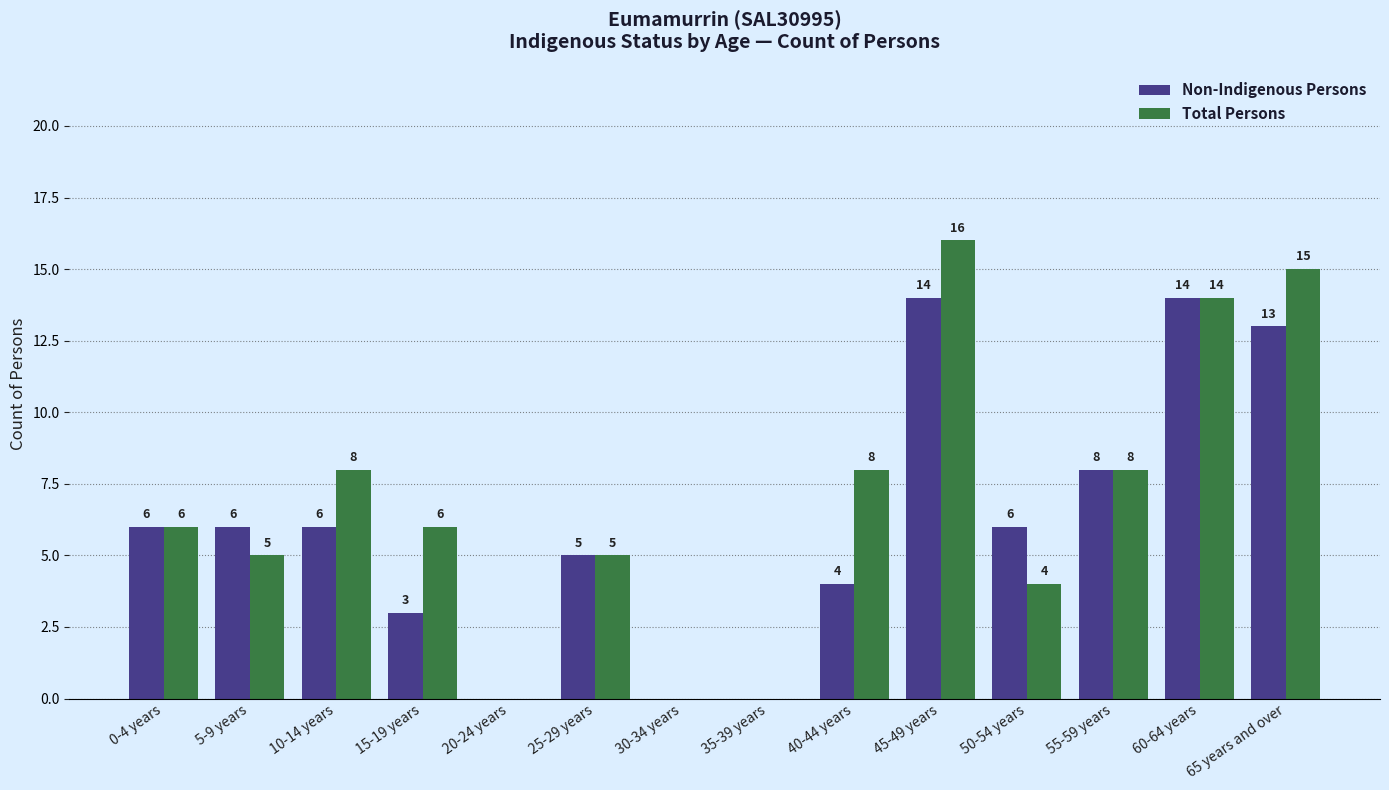

Reading left to right, what are all the values shown in this chart?

Non-Indigenous Persons: 0-4 years=6	5-9 years=6	10-14 years=6	15-19 years=3	20-24 years=0	25-29 years=5	30-34 years=0	35-39 years=0	40-44 years=4	45-49 years=14	50-54 years=6	55-59 years=8	60-64 years=14	65 years and over=13
Total Persons: 0-4 years=6	5-9 years=5	10-14 years=8	15-19 years=6	20-24 years=0	25-29 years=5	30-34 years=0	35-39 years=0	40-44 years=8	45-49 years=16	50-54 years=4	55-59 years=8	60-64 years=14	65 years and over=15